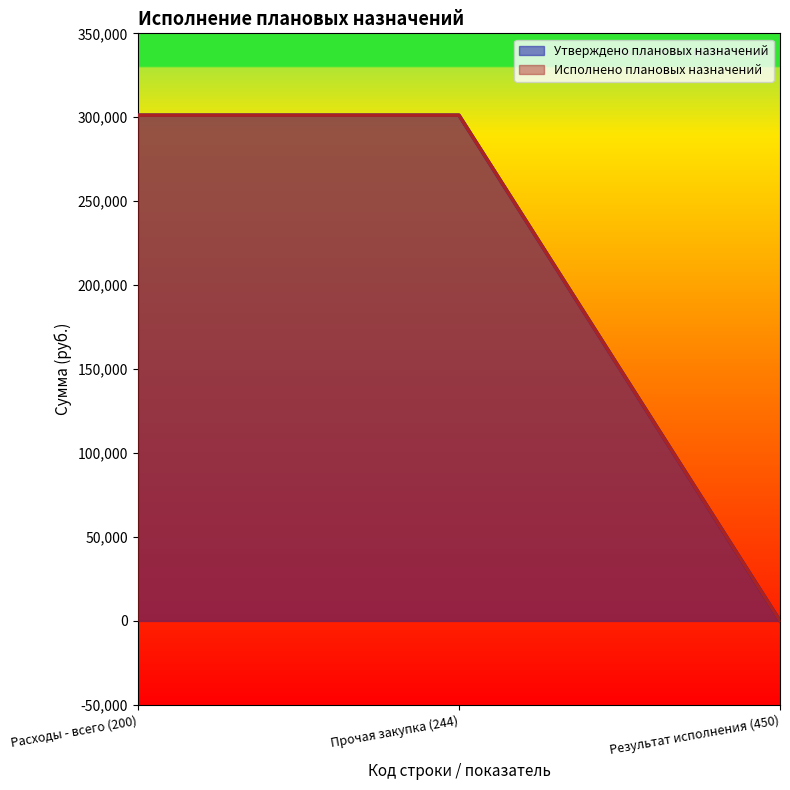

What is the label of the 1st point from the left?

Расходы - всего (200)